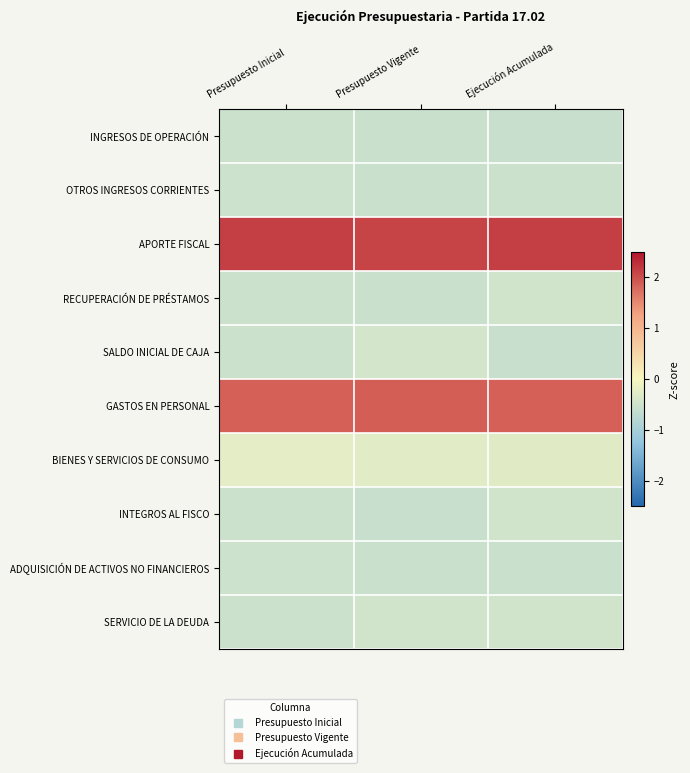

Reading left to right, transcribe all the data shown in this chart.

INGRESOS DE OPERACIÓN: Presupuesto Inicial=-0.5	Presupuesto Vigente=-0.6	Ejecución Acumulada=-0.6
OTROS INGRESOS CORRIENTES: Presupuesto Inicial=-0.5	Presupuesto Vigente=-0.5	Ejecución Acumulada=-0.5
APORTE FISCAL: Presupuesto Inicial=2.1	Presupuesto Vigente=2.1	Ejecución Acumulada=2.1
RECUPERACIÓN DE PRÉSTAMOS: Presupuesto Inicial=-0.5	Presupuesto Vigente=-0.6	Ejecución Acumulada=-0.5
SALDO INICIAL DE CAJA: Presupuesto Inicial=-0.5	Presupuesto Vigente=-0.4	Ejecución Acumulada=-0.6
GASTOS EN PERSONAL: Presupuesto Inicial=1.8	Presupuesto Vigente=1.9	Ejecución Acumulada=1.8
BIENES Y SERVICIOS DE CONSUMO: Presupuesto Inicial=-0.2	Presupuesto Vigente=-0.3	Ejecución Acumulada=-0.3
INTEGROS AL FISCO: Presupuesto Inicial=-0.5	Presupuesto Vigente=-0.6	Ejecución Acumulada=-0.5
ADQUISICIÓN DE ACTIVOS NO FINANCIEROS: Presupuesto Inicial=-0.5	Presupuesto Vigente=-0.6	Ejecución Acumulada=-0.6
SERVICIO DE LA DEUDA: Presupuesto Inicial=-0.5	Presupuesto Vigente=-0.5	Ejecución Acumulada=-0.5